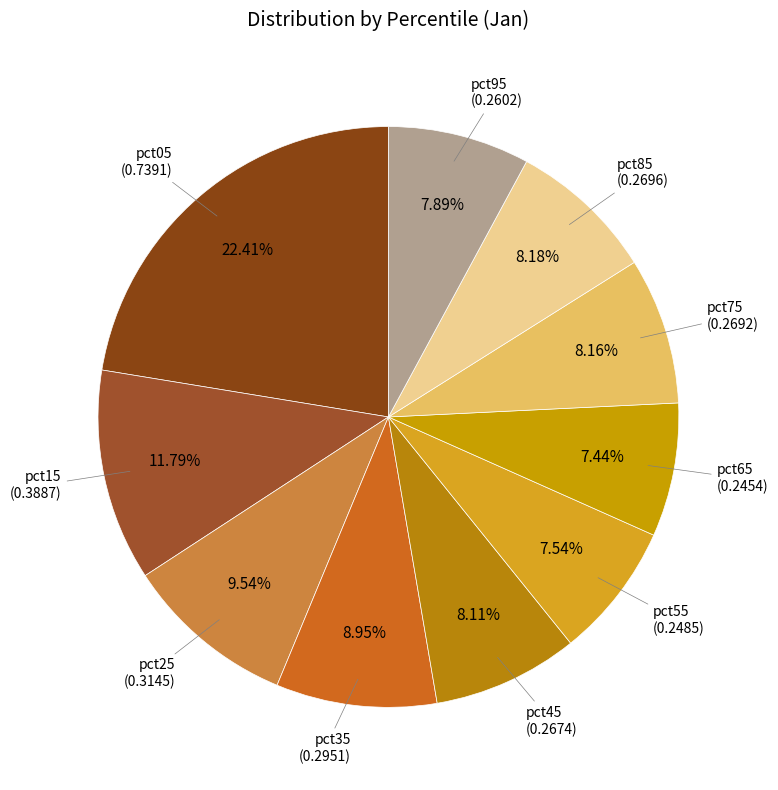

How many slices are in this pie chart?

10